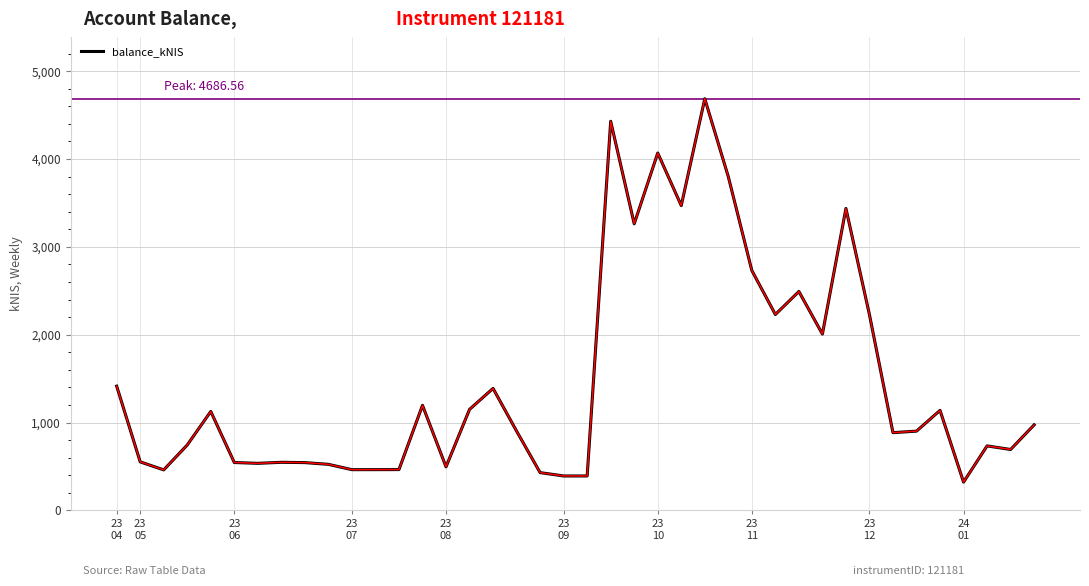

What is the greatest value displayed?

4686.6